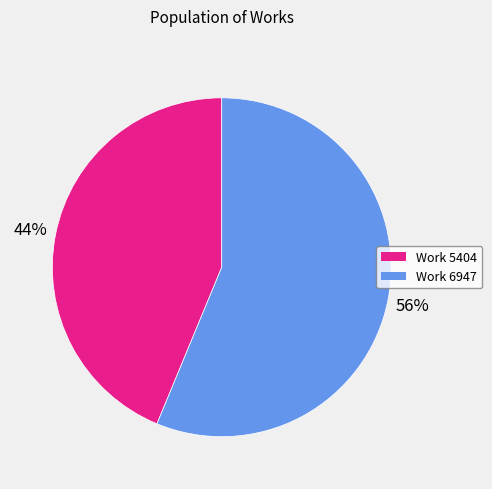

Is there a majority slice in this chart?

Yes